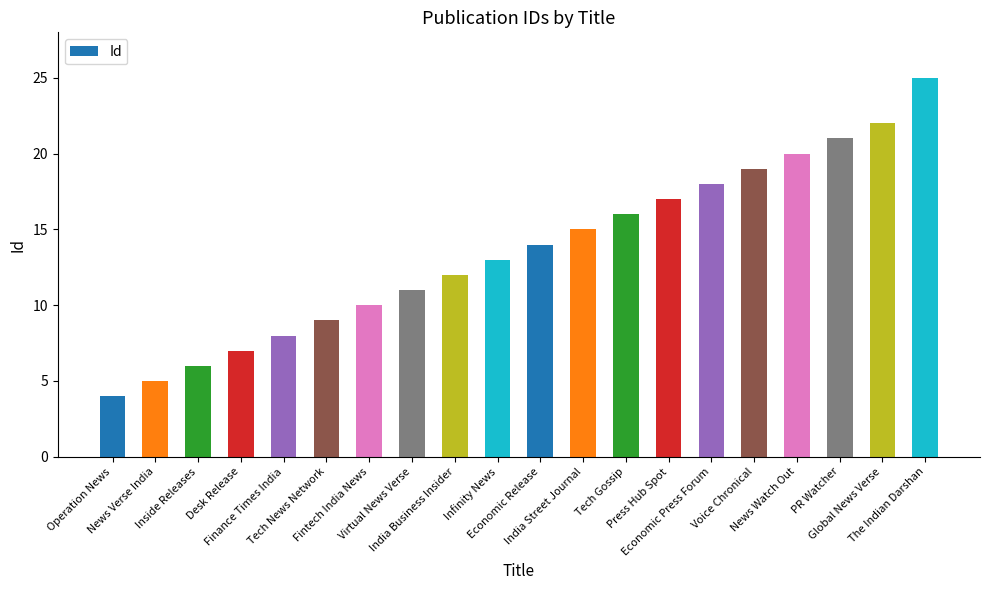

List the labels in order of value, smallest first.

Operation News, News Verse India, Inside Releases, Desk Release, Finance Times India, Tech News Network, Fintech India News, Virtual News Verse, India Business Insider, Infinity News, Economic Release, India Street Journal, Tech Gossip, Press Hub Spot, Economic Press Forum, Voice Chronical, News Watch Out, PR Watcher, Global News Verse, The Indian Darshan